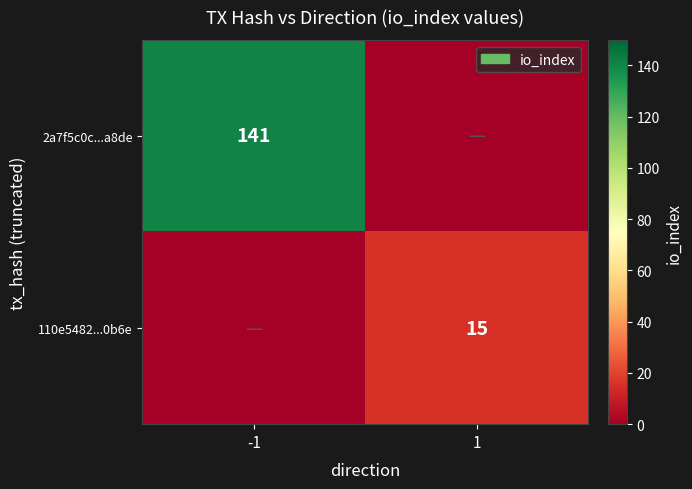

True or false: 110e5482...0b6e has a value of 15 at 1.

True